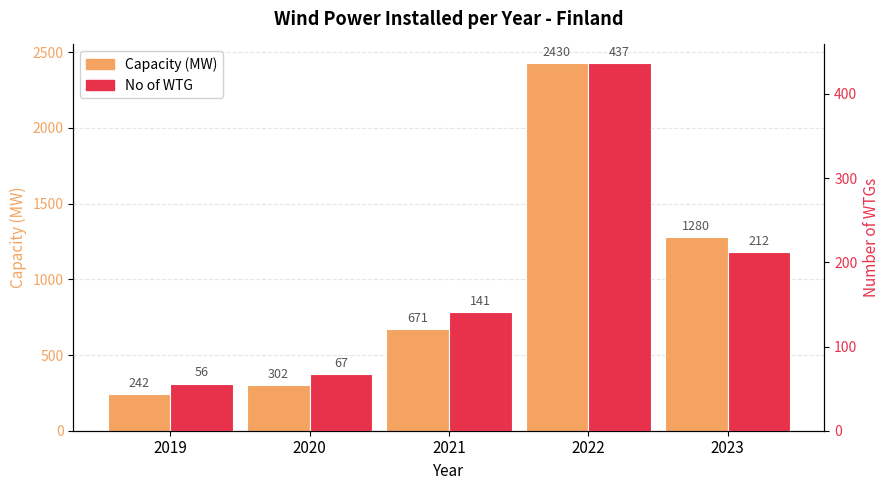

Reading left to right, list all the values displayed in this chart.

Capacity (MW): 242.5	302.1	670.9	2430.0	1280.2
No of WTG: 56.0	67.0	141.0	437.0	212.0